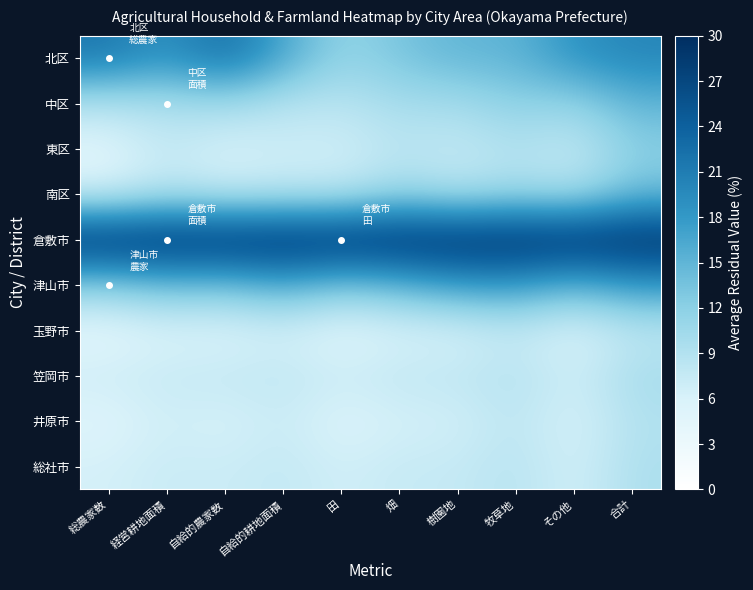

Reading left to right, list all the values displayed in this chart.

北区: 総農家数=21.5	経営耕地面積=18.5	自給的農家数=22.6	自給的耕地面積=16.5	田=11.2	畑=13.3	樹園地=15.0	牧草地=15.0	その他=18.8	合計=20.0
中区: 総農家数=8.9	経営耕地面積=9.5	自給的農家数=10.3	自給的耕地面積=8.7	田=8.4	畑=10.0	樹園地=10.0	牧草地=12.0	その他=11.2	合計=15.0
東区: 総農家数=5.1	経営耕地面積=7.8	自給的農家数=5.9	自給的耕地面積=6.9	田=6.6	畑=8.3	樹園地=7.5	牧草地=9.0	その他=7.5	合計=12.0
南区: 総農家数=6.4	経営耕地面積=8.7	自給的農家数=7.6	自給的耕地面積=8.1	田=8.0	畑=10.8	樹園地=9.0	牧草地=10.5	その他=9.4	合計=14.0
倉敷市: 総農家数=30.0	経営耕地面積=30.0	自給的農家数=30.0	自給的耕地面積=30.0	田=30.0	畑=30.0	樹園地=30.0	牧草地=30.0	その他=30.0	合計=30.0
津山市: 総農家数=12.1	経営耕地面積=14.2	自給的農家数=13.6	自給的耕地面積=16.2	田=13.1	畑=15.0	樹園地=17.5	牧草地=18.0	その他=15.0	合計=18.0
玉野市: 総農家数=4.6	経営耕地面積=5.7	自給的農家数=5.4	自給的耕地面積=6.3	田=4.9	畑=5.8	樹園地=6.0	牧草地=7.5	その他=5.6	合計=8.0
笠岡市: 総農家数=6.9	経営耕地面積=7.5	自給的農家数=7.7	自給的耕地面積=8.1	田=7.0	畑=8.0	樹園地=8.0	牧草地=9.0	その他=6.8	合計=10.0
井原市: 総農家数=5.2	経営耕地面積=6.7	自給的農家数=6.0	自給的耕地面積=7.2	田=5.4	畑=6.3	樹園地=6.5	牧草地=8.2	その他=6.0	合計=9.0
総社市: 総農家数=6.3	経営耕地面積=7.3	自給的農家数=7.0	自給的耕地面積=7.8	田=6.6	畑=7.5	樹園地=7.5	牧草地=8.7	その他=6.4	合計=9.5